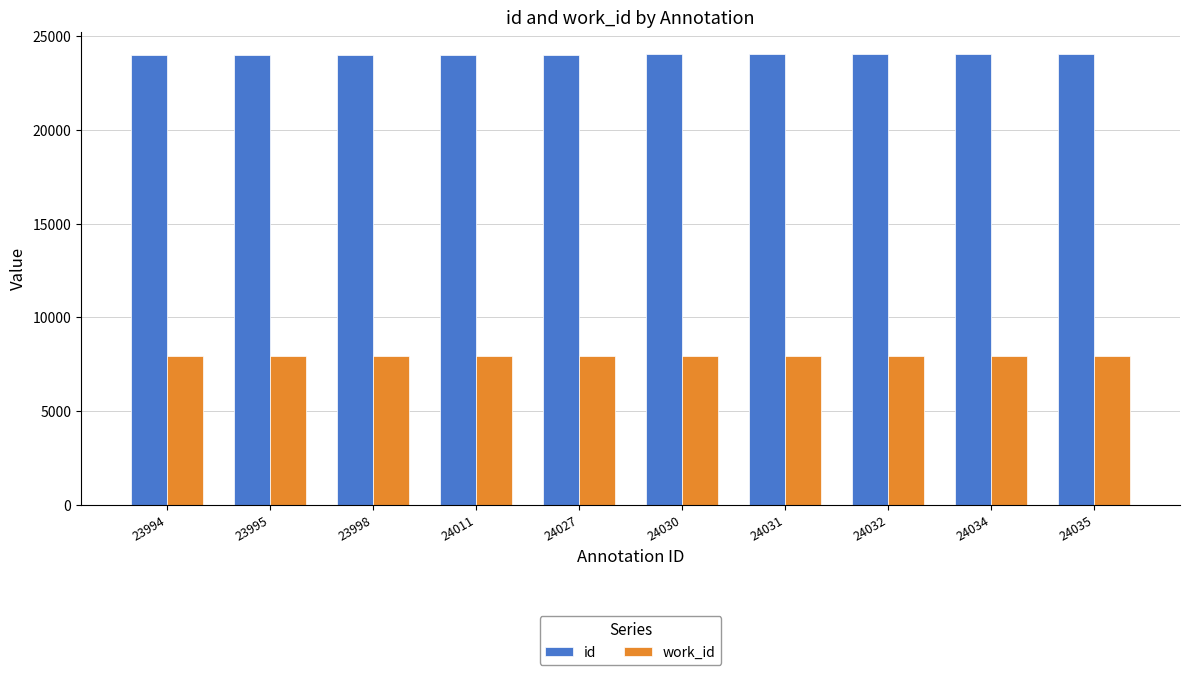

Is it true that work_id equals 5271 at 23995?

False